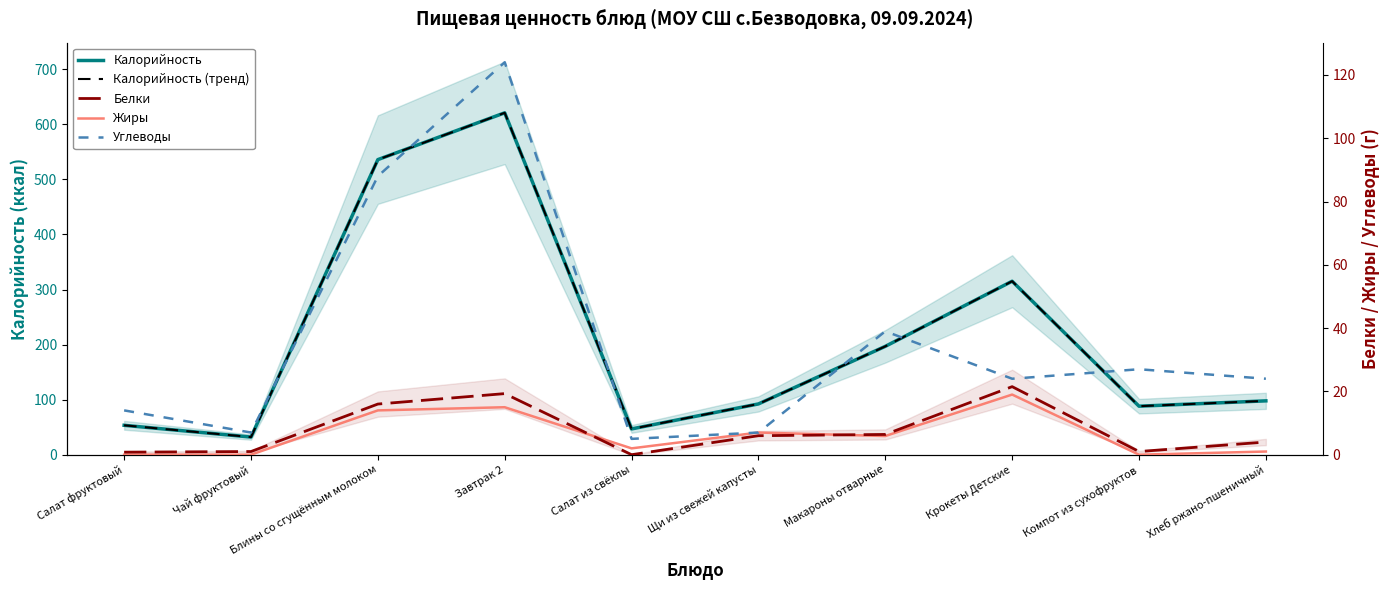

What is the label of the 10th point from the right?

Салат фруктовый